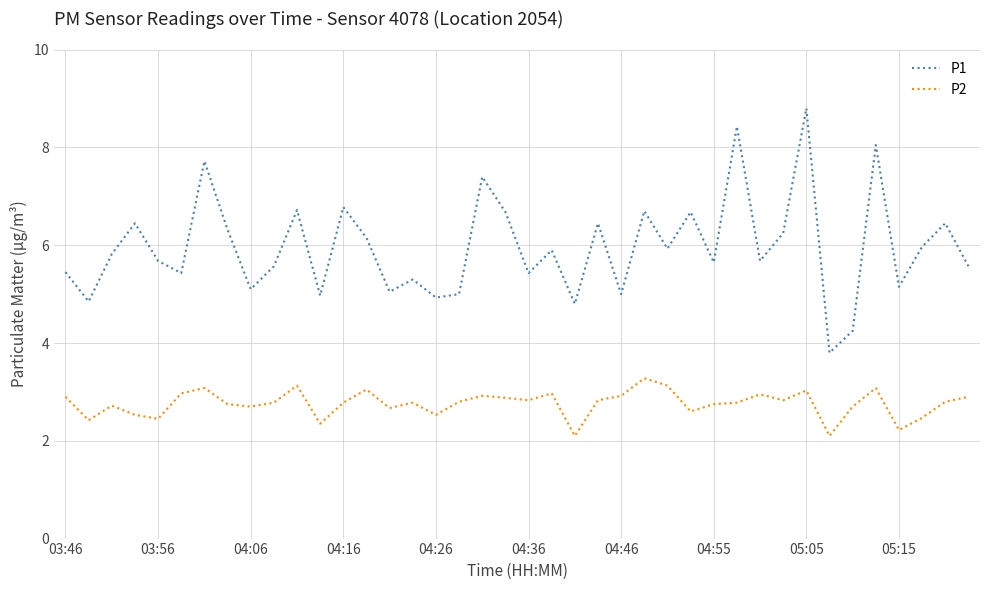

List the series in order of their overall mean, highest first.

P1, P2